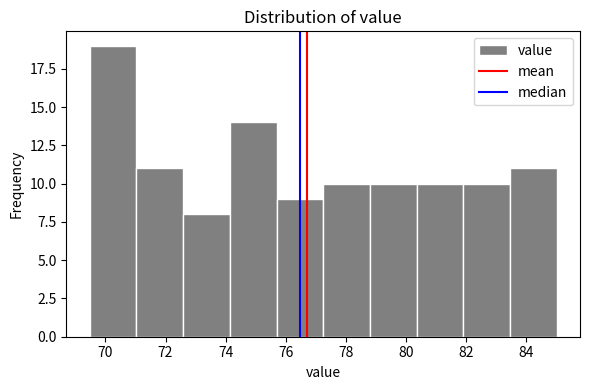

Which range on the x-axis has the tallest bar?

69.4 to 71.0